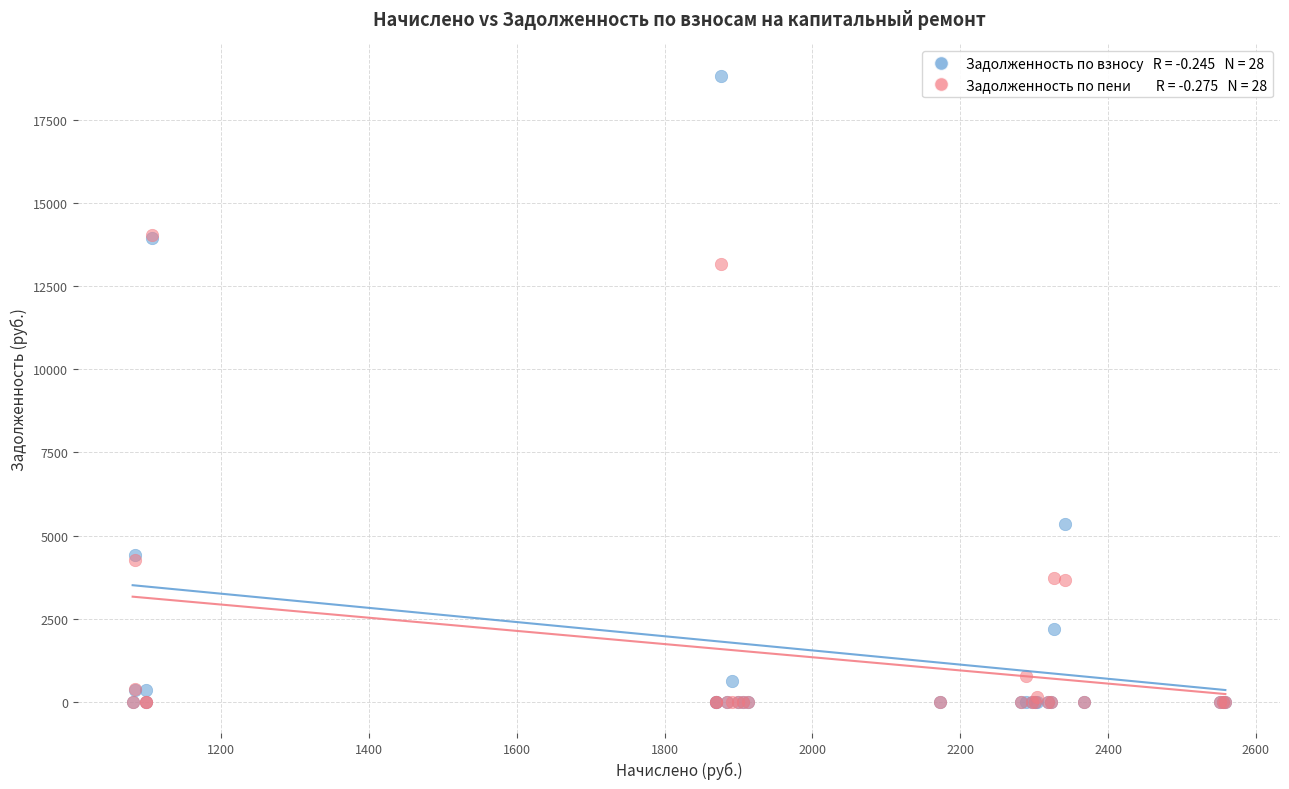

Across all series, what Y value is closest to 9418?

13176.8